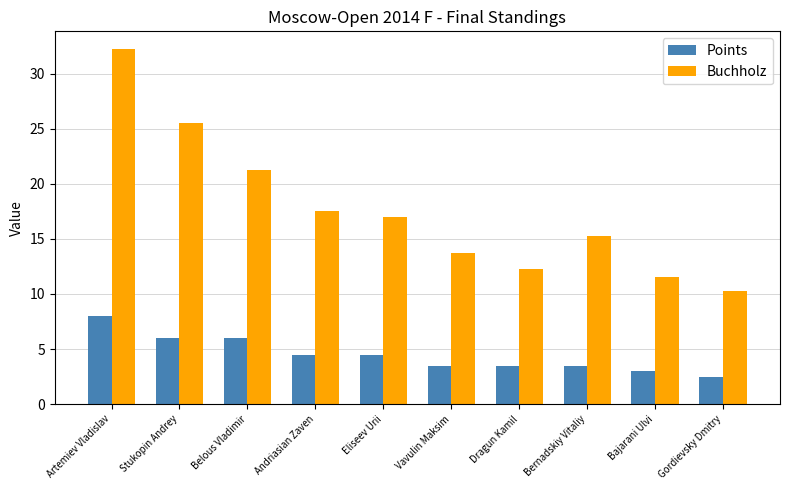

What is the sum of all Buchholz values?

176.5